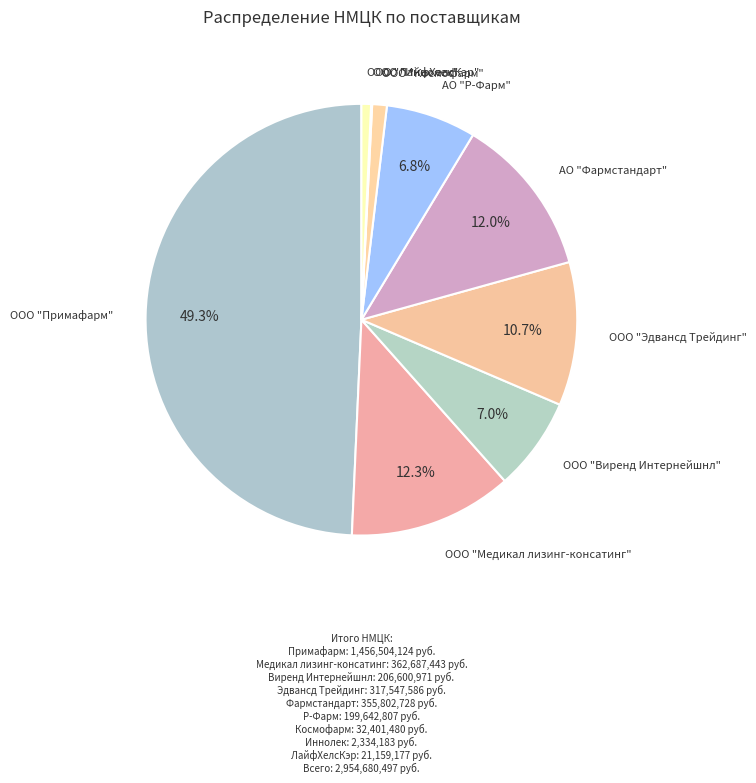

To the nearest percent, what is the difference between the largest and smallest slice percentages?

49%